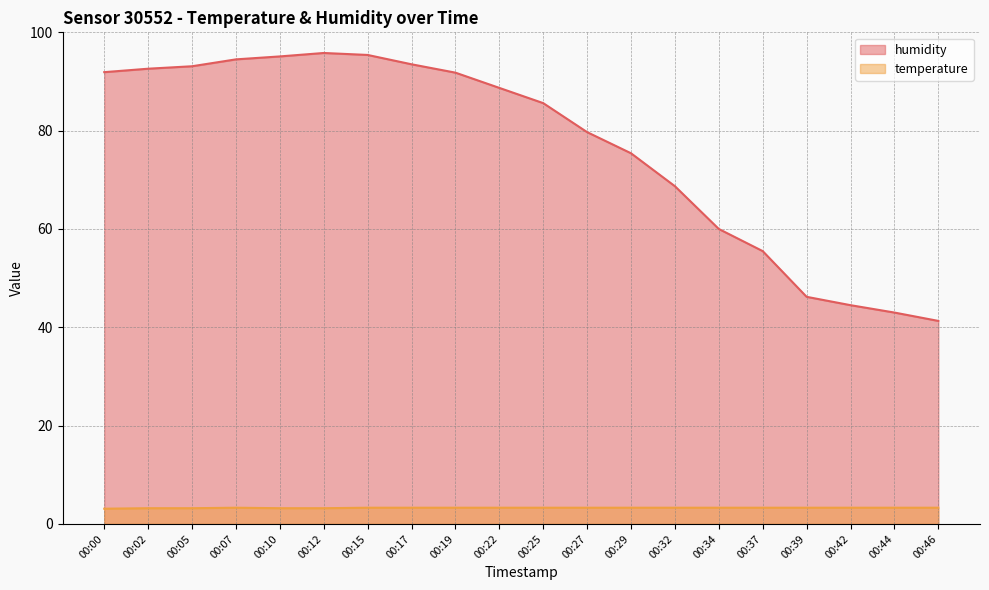

The humidity series shows 47.3 at 00:29. True or false?

False